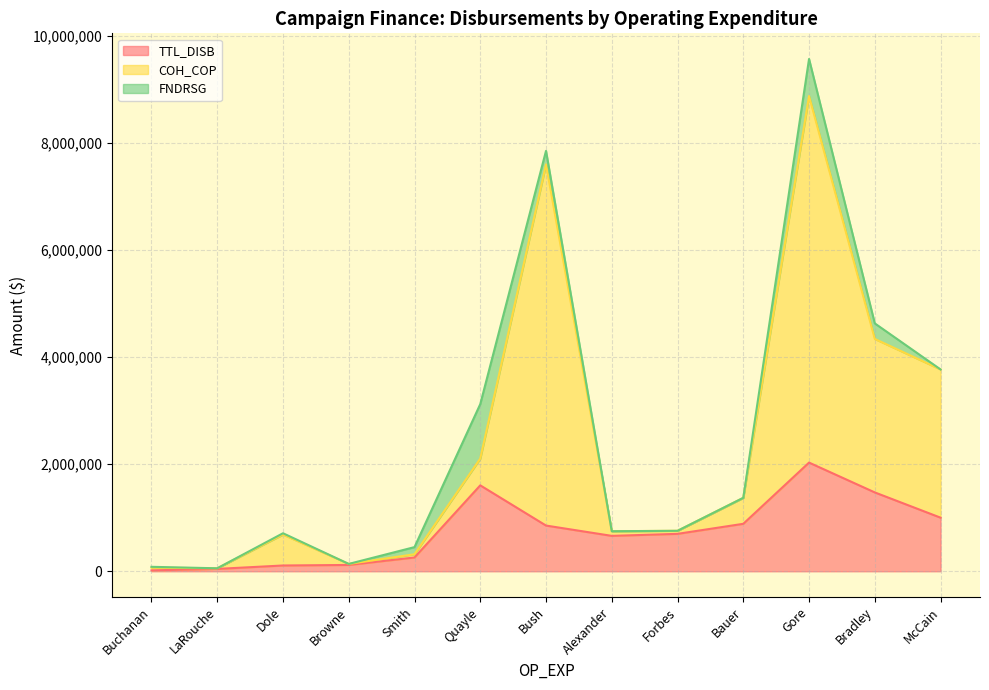

Between Bradley and Gore, which series saw the biggest shift?

COH_COP